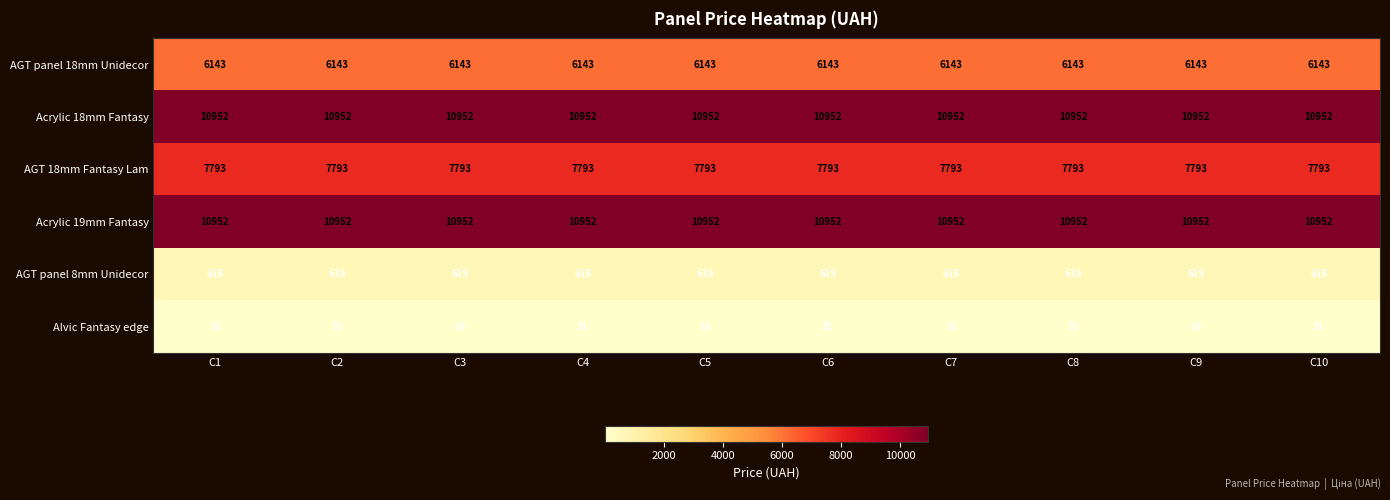

At how many categories does at least one series exceed 5826?

10